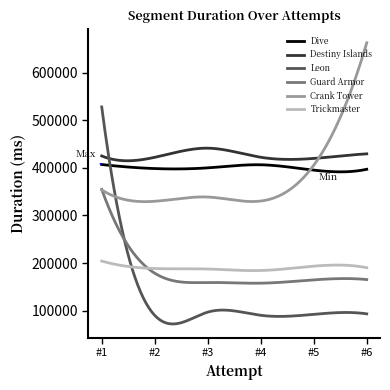

True or false: Destiny Islands and Dive cross at least once.

False